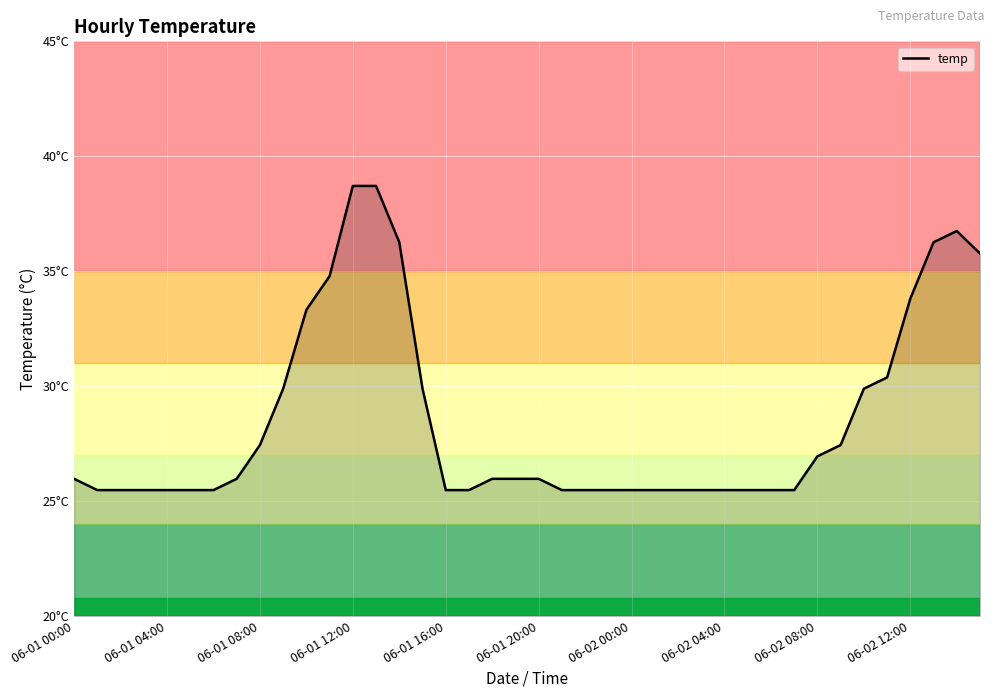

Rank the categories by value from highest to lowest.

12, 13, 38, 14, 37, 39, 11, 36, 10, 35, 06-02 12:00, 15, 34, 06-02 08:00, 33, 32, 06-01 00:00, 06-02 04:00, 18, 19, 20, 06-01 04:00, 06-01 08:00, 06-01 12:00, 06-01 16:00, 06-01 20:00, 06-02 00:00, 16, 17, 21, 22, 23, 24, 25, 26, 27, 28, 29, 30, 31